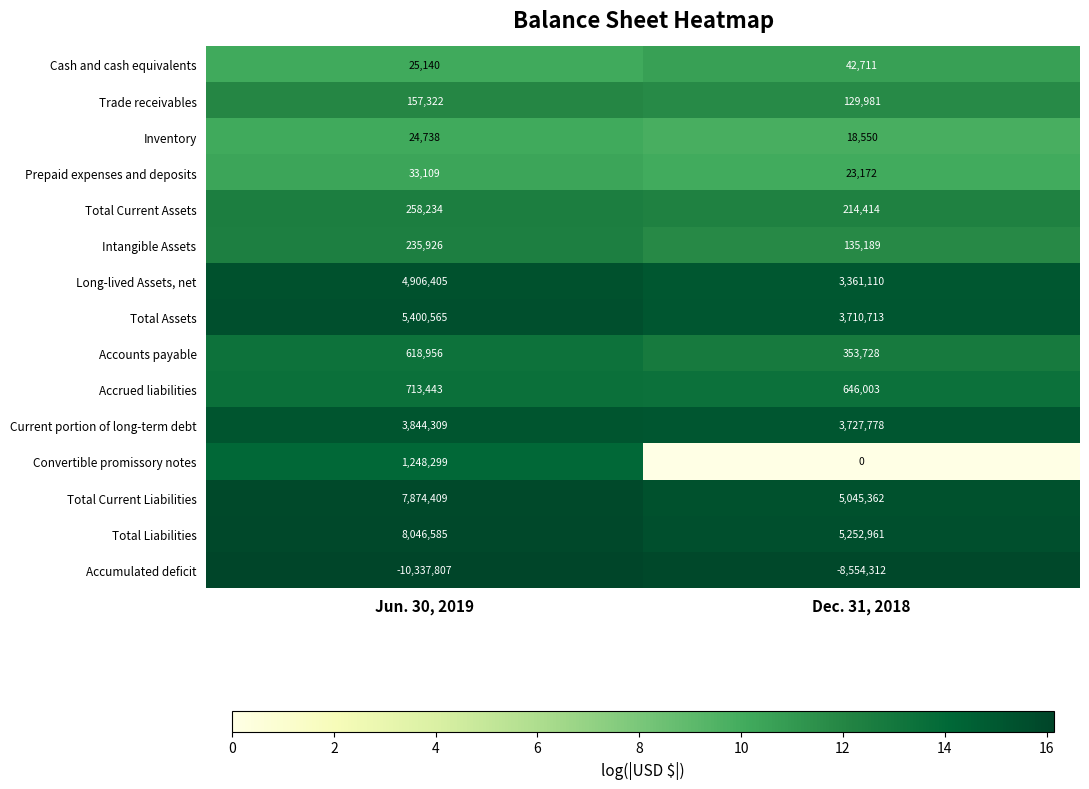

At which label is Current portion of long-term debt closest to 3786043?

Dec. 31, 2018